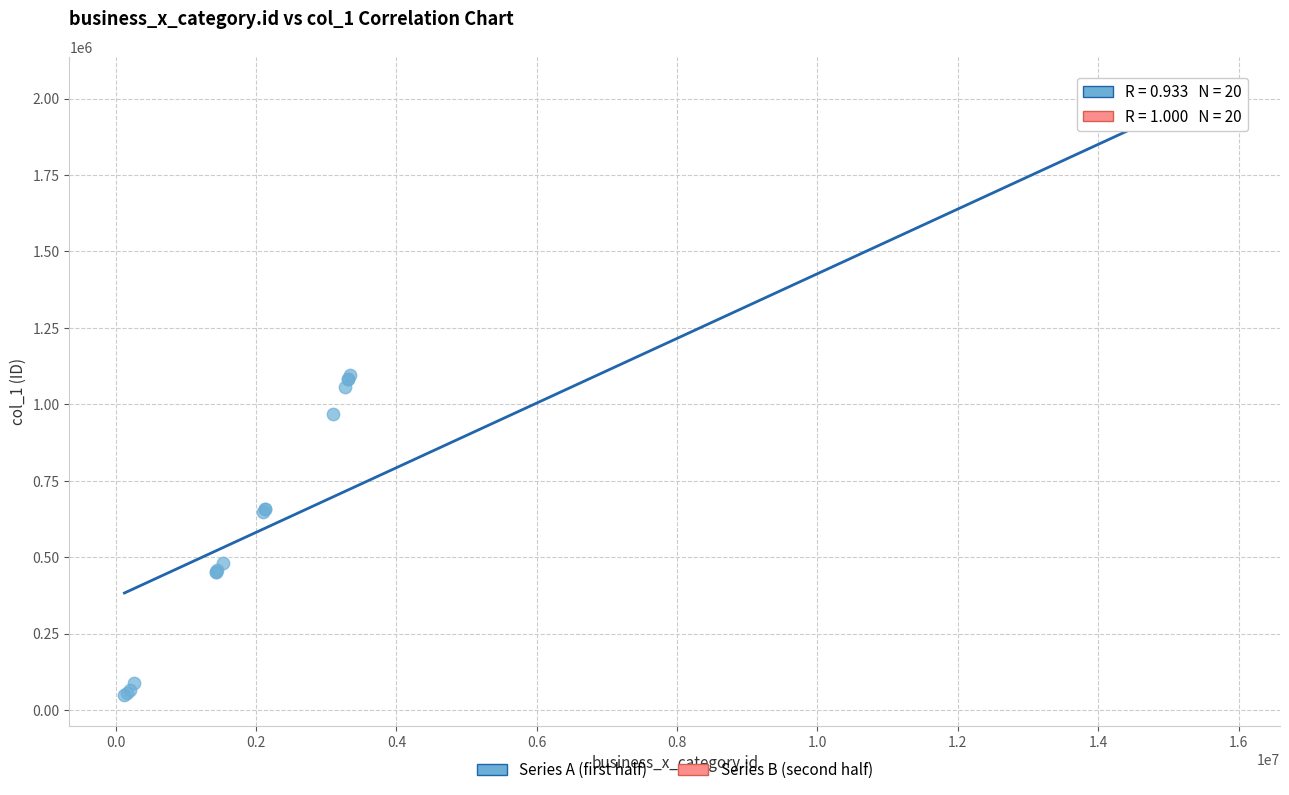

What are all the series names shown in the legend?

Series A (first half), Series B (second half)